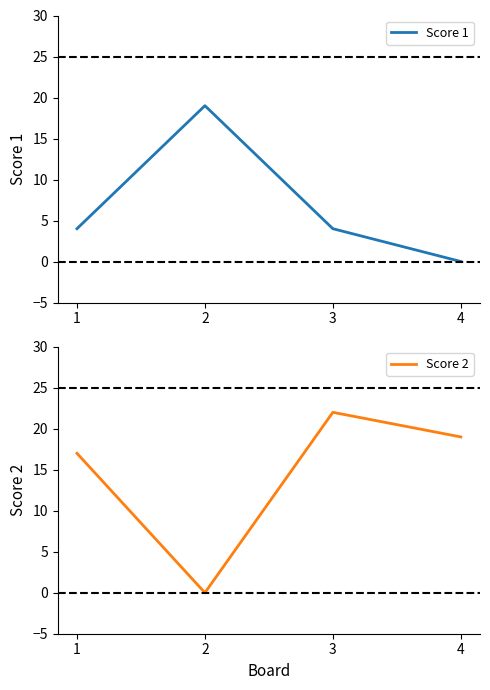

In Score 2, how many points are higher than both neighbors (excluding endpoints)?

1